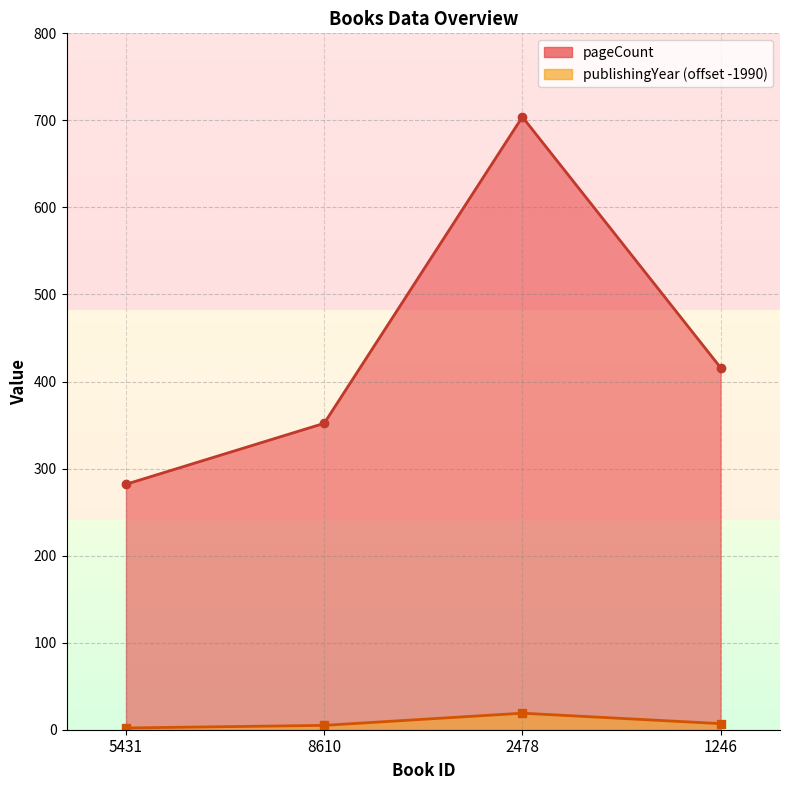

What is the label of the 3rd point from the left?

2478